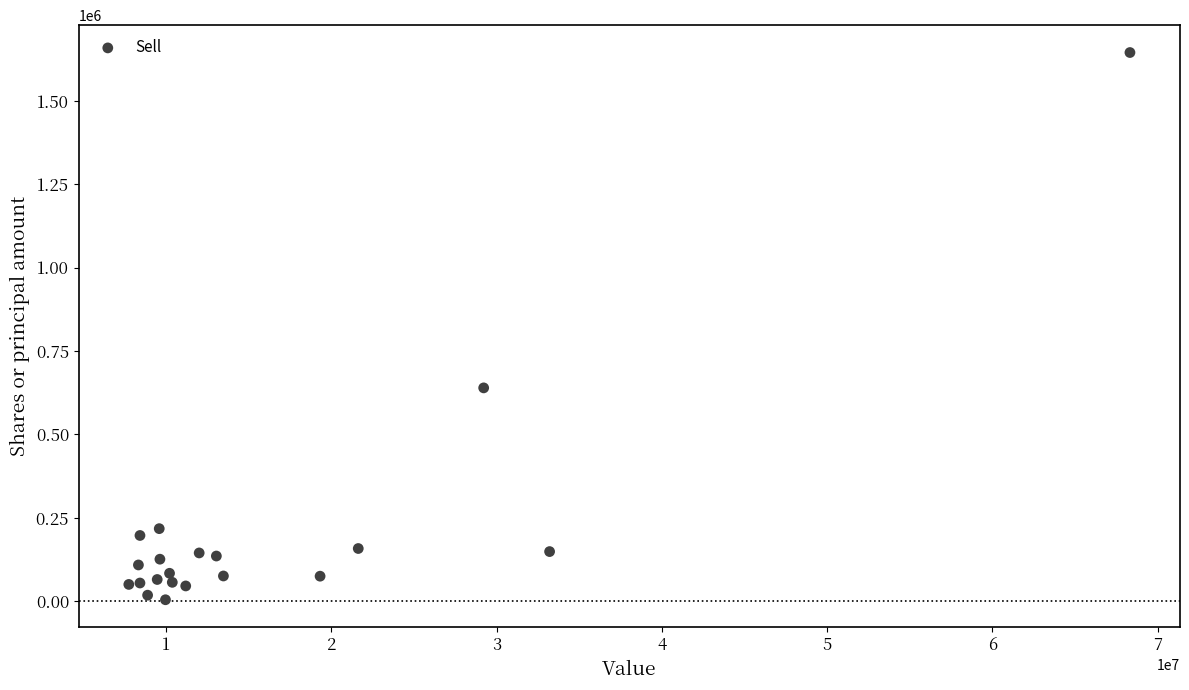

What Y value in the scatter plot is closest to 824644?

639610